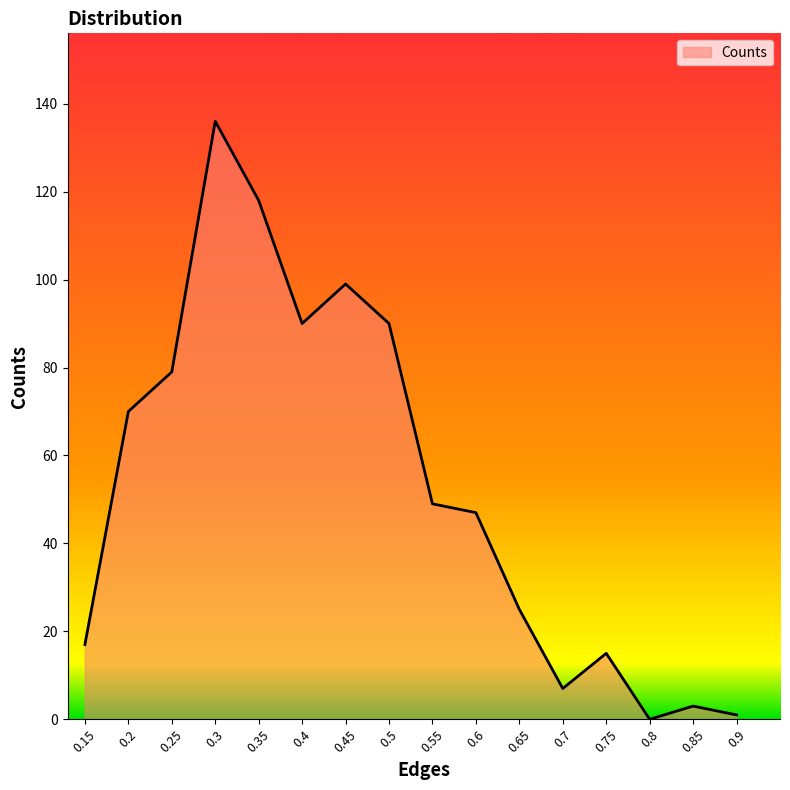

What is the ratio of the value at 0.5 to the value at 0.65?

3.6